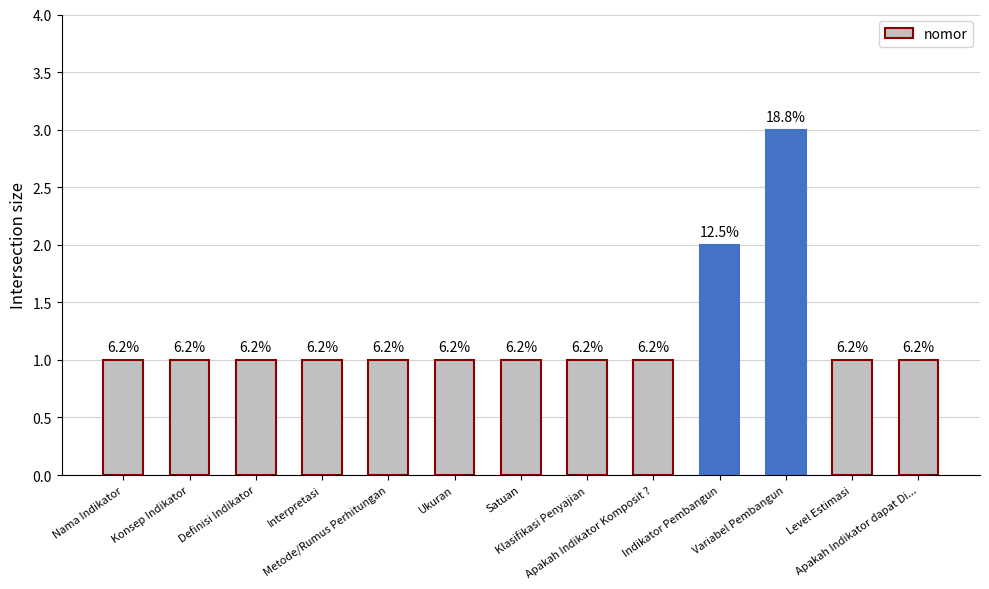

How many bars are there in total?

13